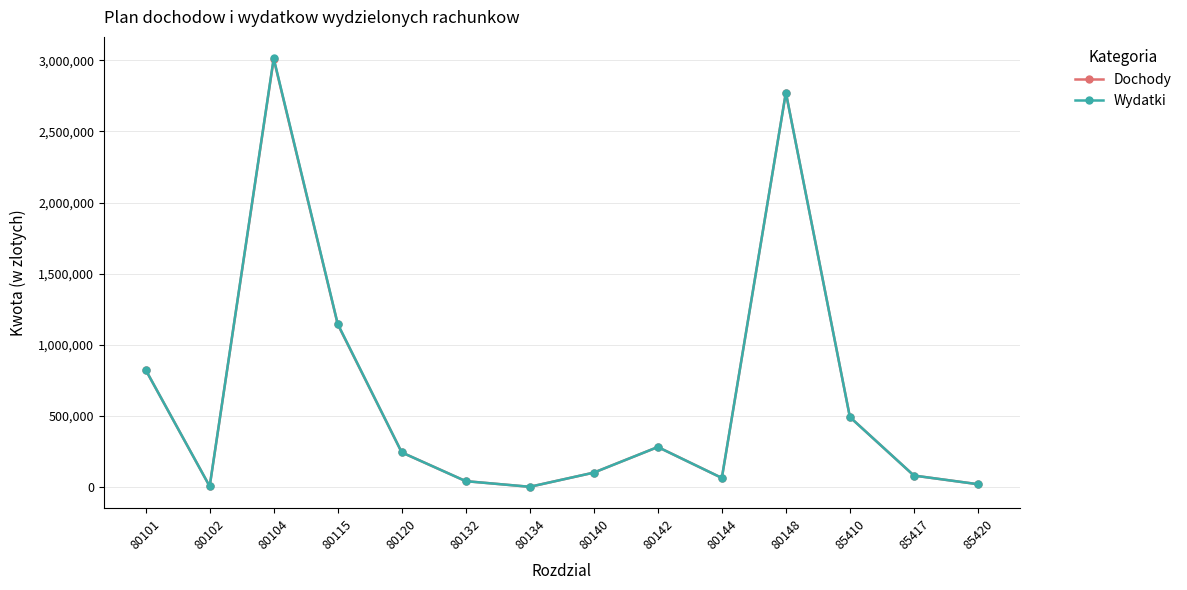

What is the value of the Dochody point at the 12th from the left?

491700.0